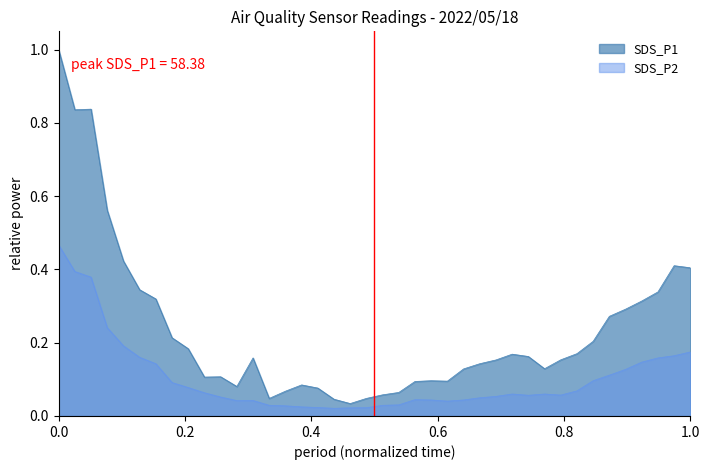

Which series has the largest range (max minus min)?

SDS_P1